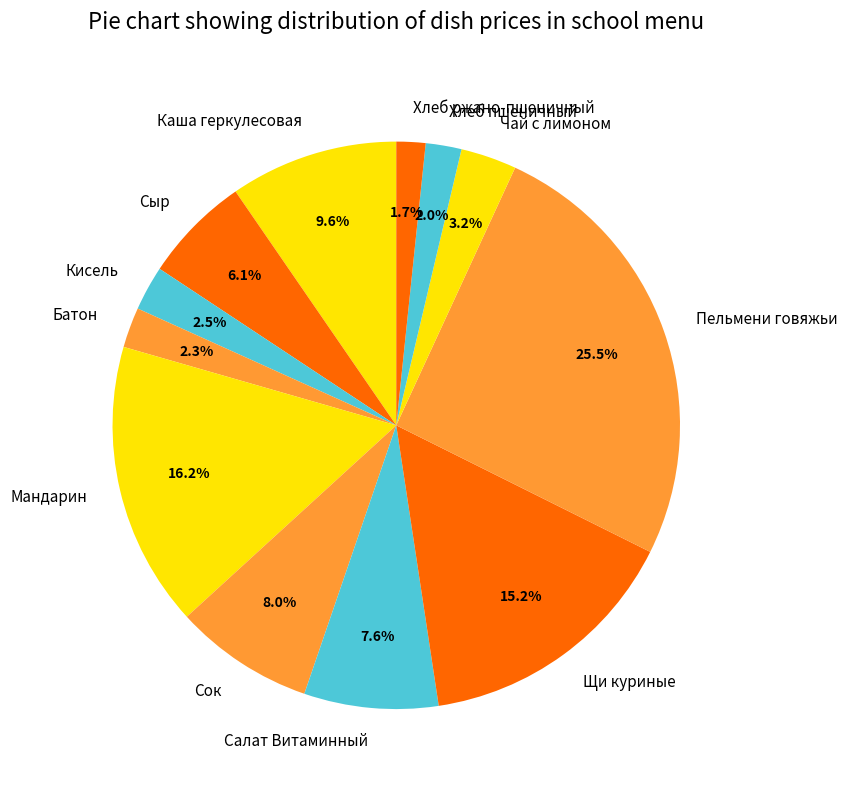

Count the number of slices in the pie.

12